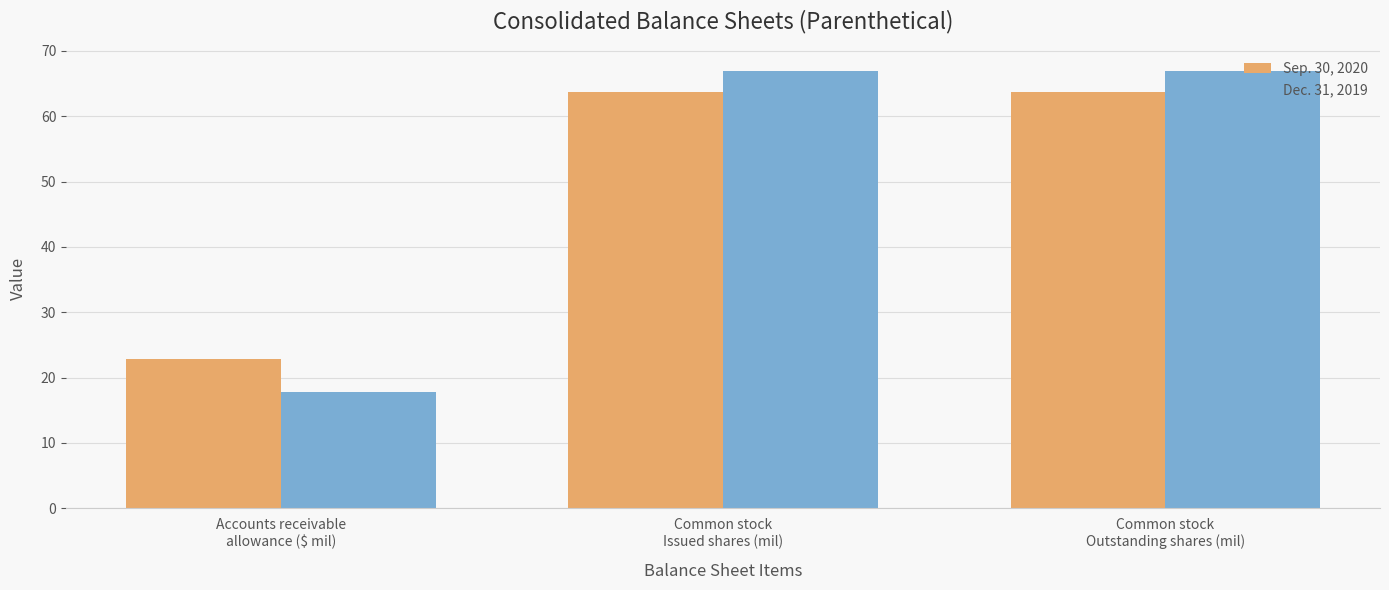

What is the minimum value shown in the chart?

17.8